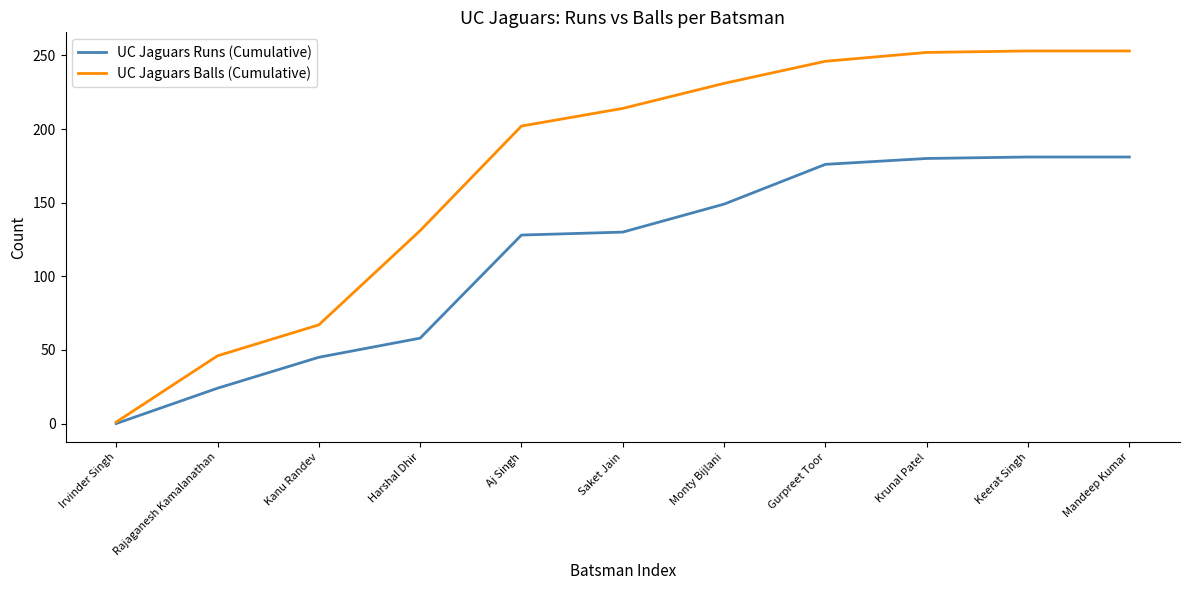

What is the highest value of the UC Jaguars Balls (Cumulative) series?

253